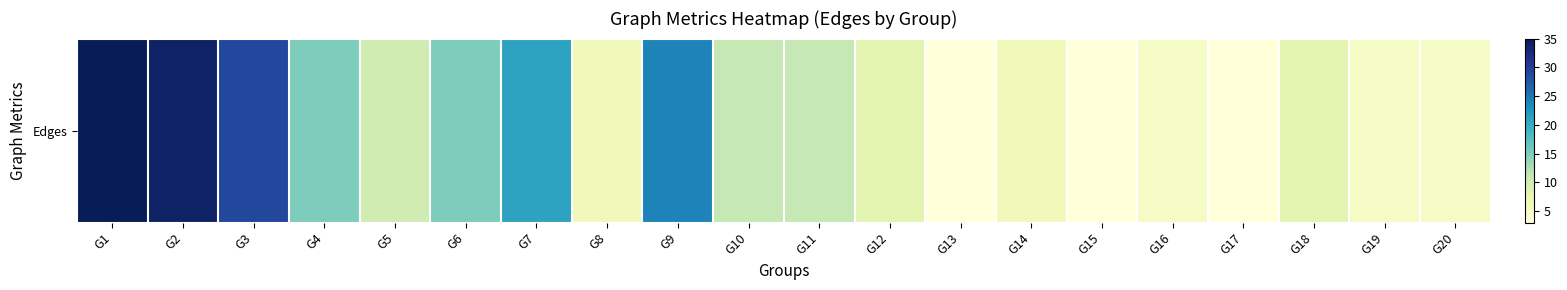

What is the ratio of the value at G1 to the value at G16?

7.0